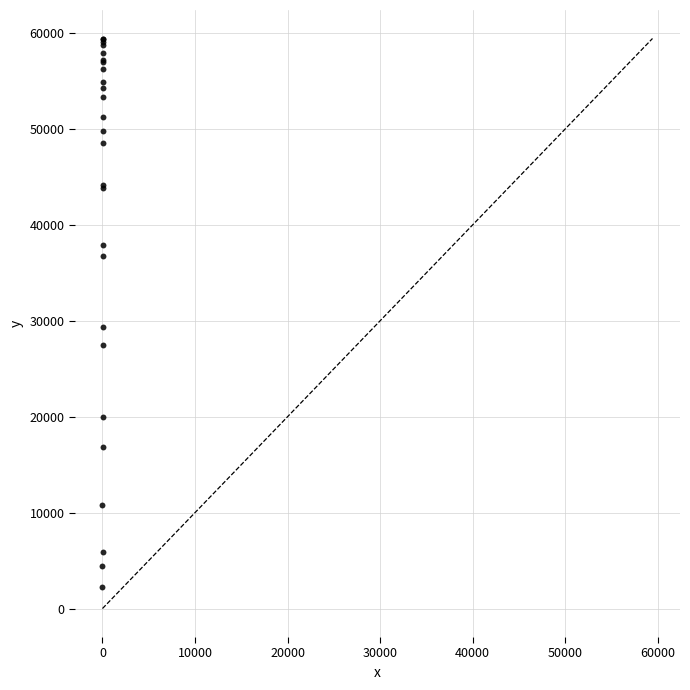

What Y value in the scatter plot is closest to 30841?

29385